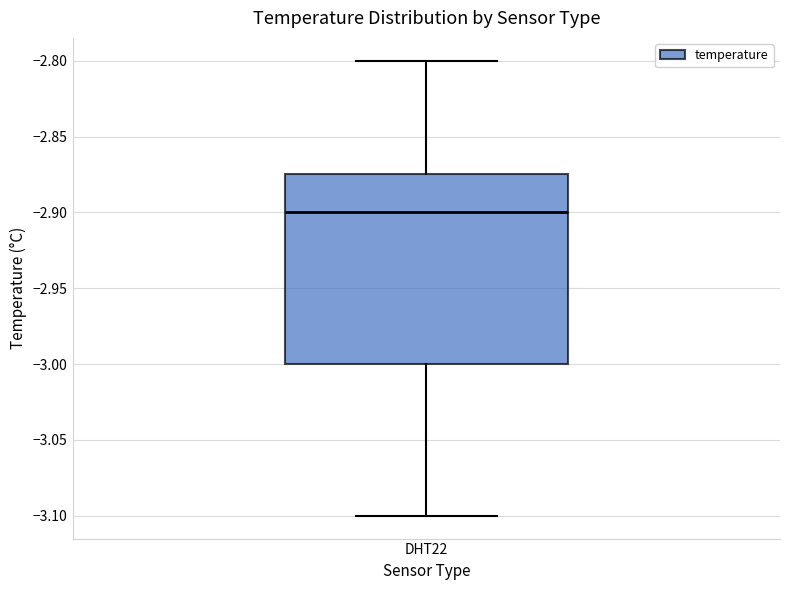

Where is the lower edge of the box for DHT22 on the y-axis? The values are not printed on the chart, so give them approximately, as read against the axis.

-3.000